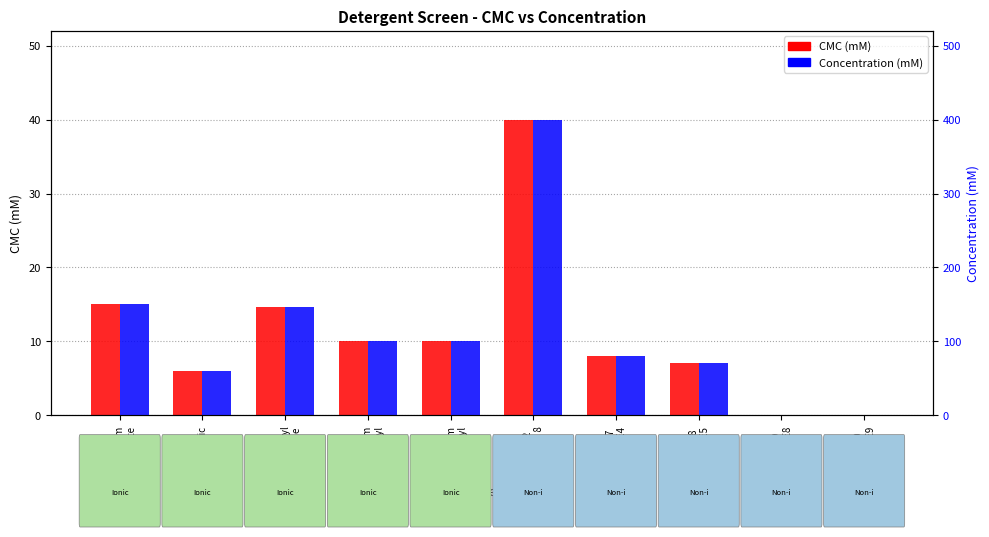

Does the chart contain any negative values?

No